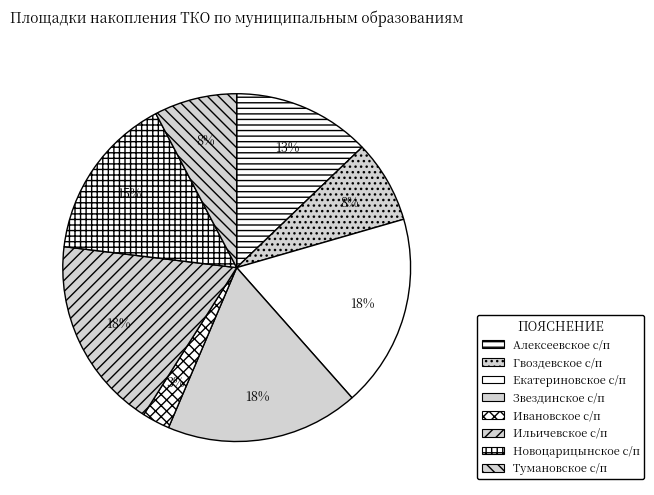

How many slices are in this pie chart?

8